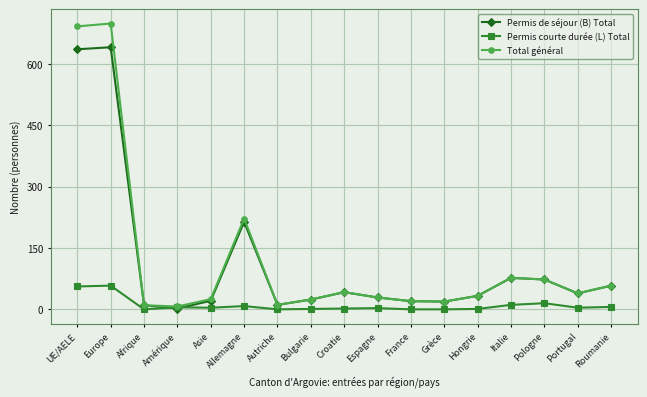

The value of Permis de séjour (B) Total at UE/AELE is 636. True or false?

True